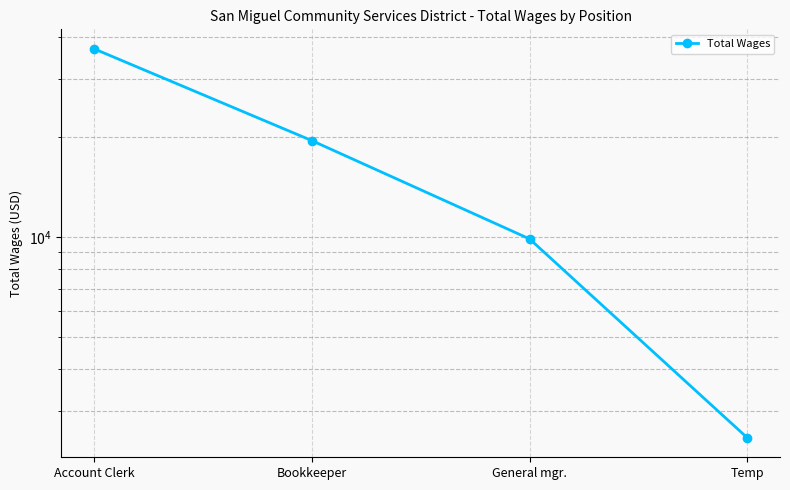

What is the label of the 2nd point from the left?

Bookkeeper